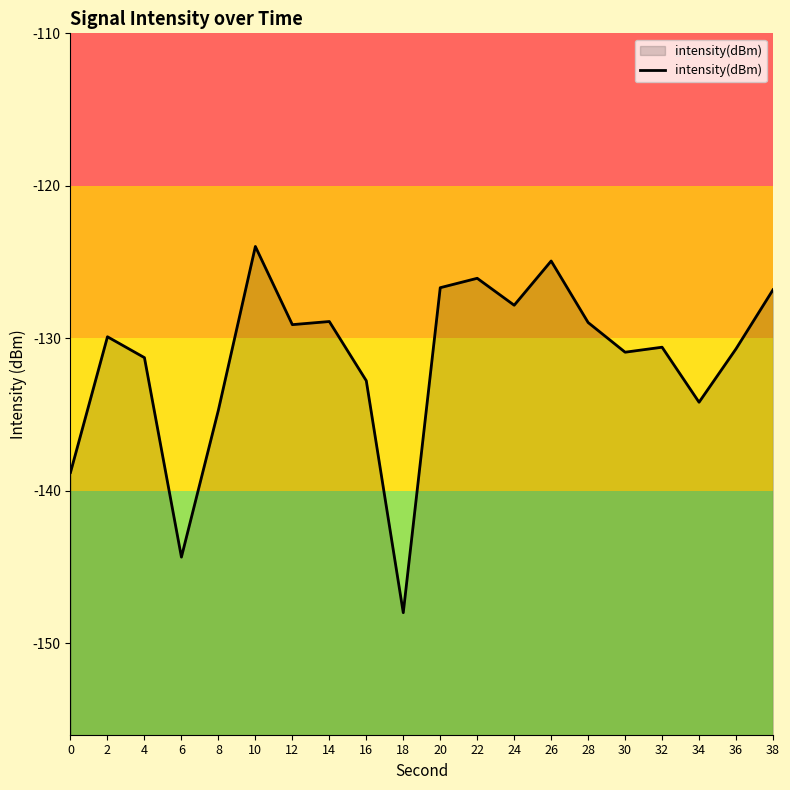

Reading left to right, list all the values displayed in this chart.

-138.8	-129.9	-131.3	-144.3	-134.7	-124.0	-129.1	-128.9	-132.8	-148.0	-126.7	-126.1	-127.8	-124.9	-129.0	-130.9	-130.6	-134.2	-130.7	-126.8